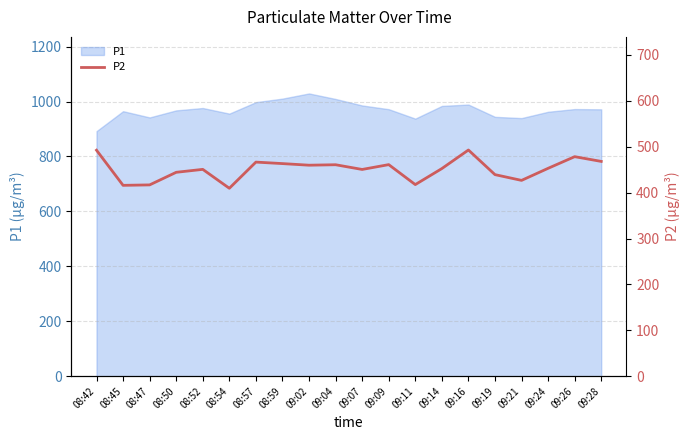

The P1 series shows 316.5 at 08:52. True or false?

False